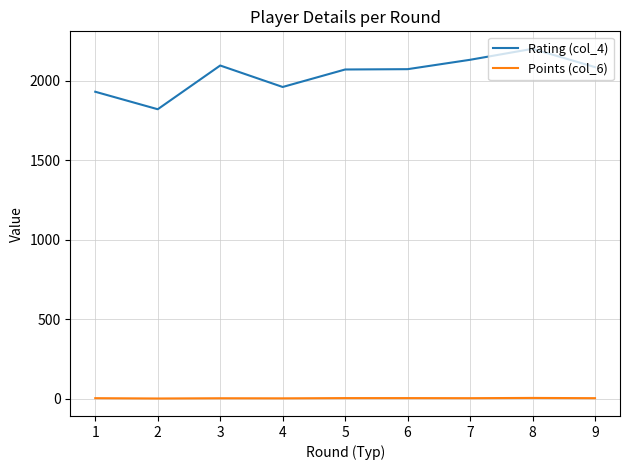

Is the value of Points (col_6) at 8 greater than the value of Rating (col_4) at 6?

No